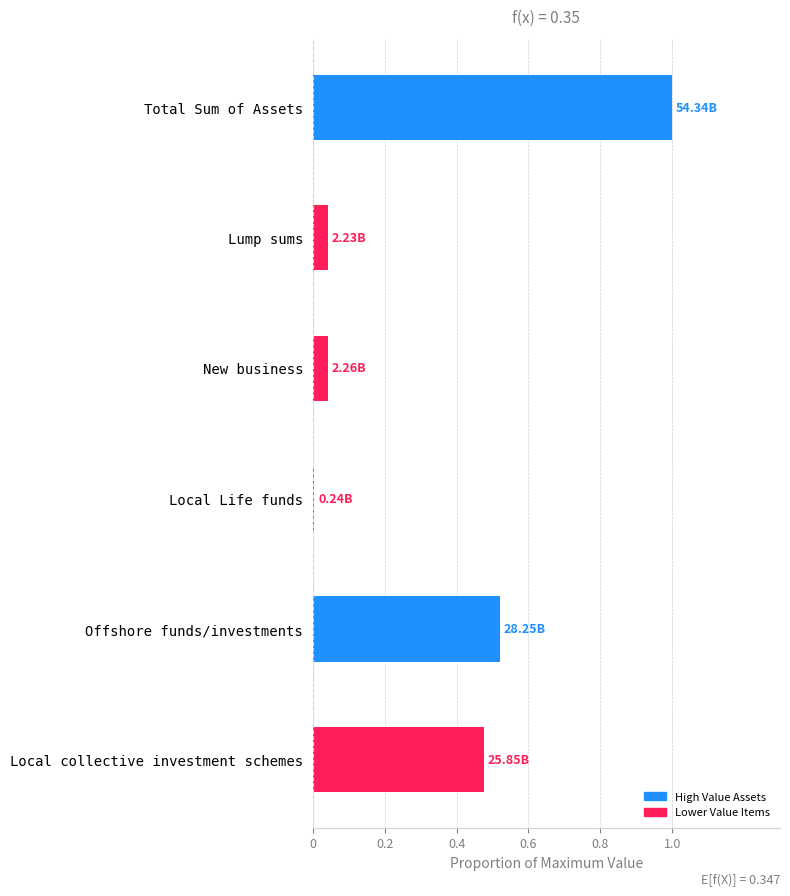

What is the sum of all values?

2.1